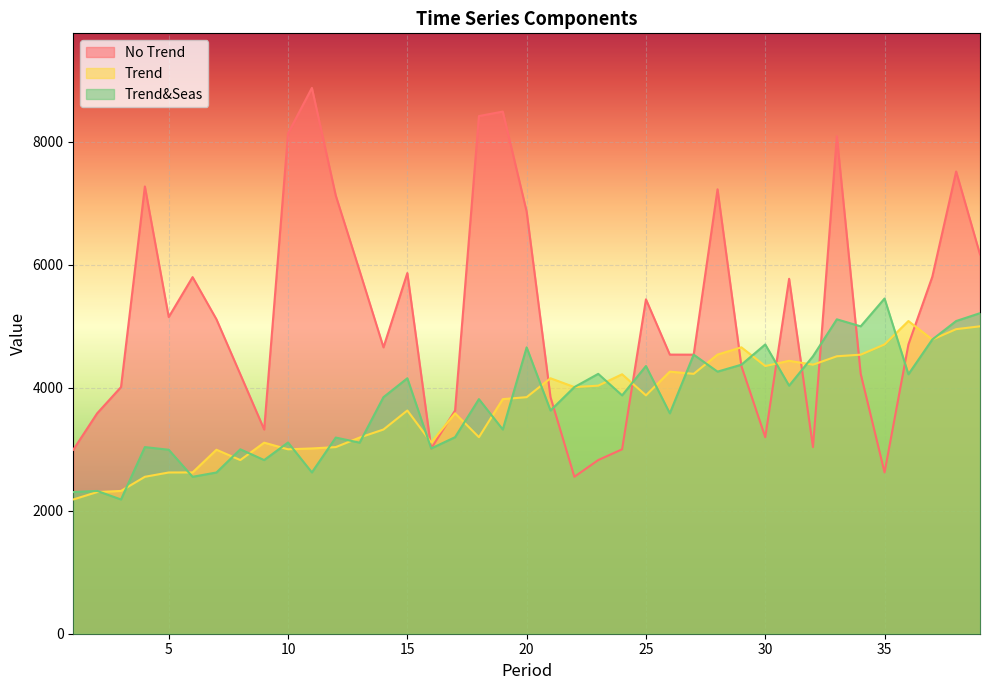

Which category has the highest value in the No Trend series?

11